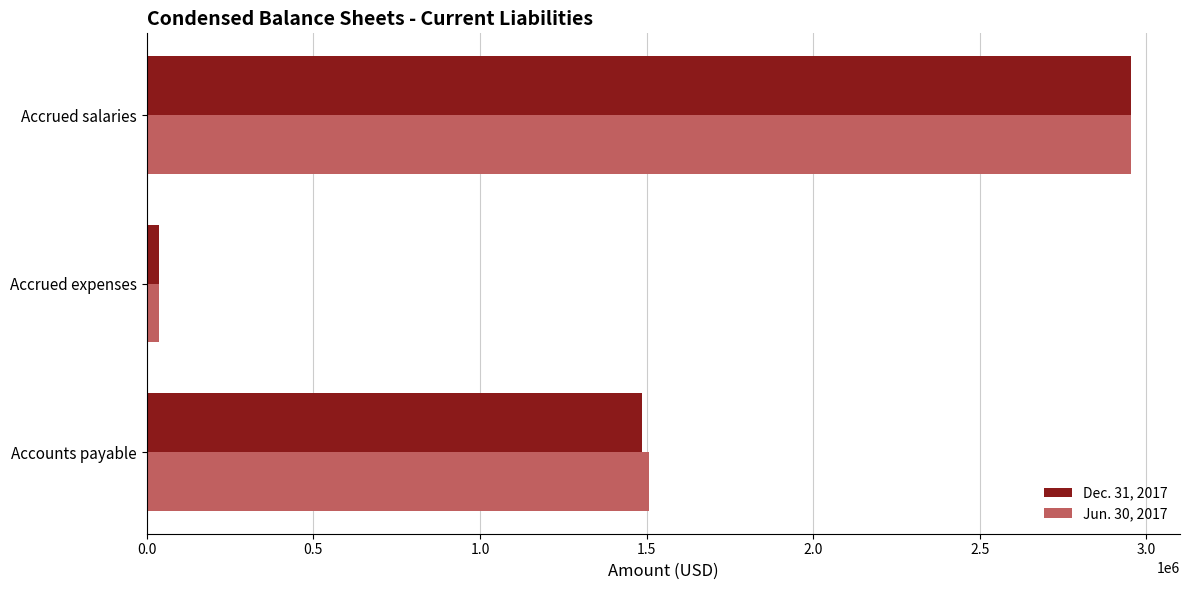

List the series in order of their overall mean, lowest first.

Dec. 31, 2017, Jun. 30, 2017